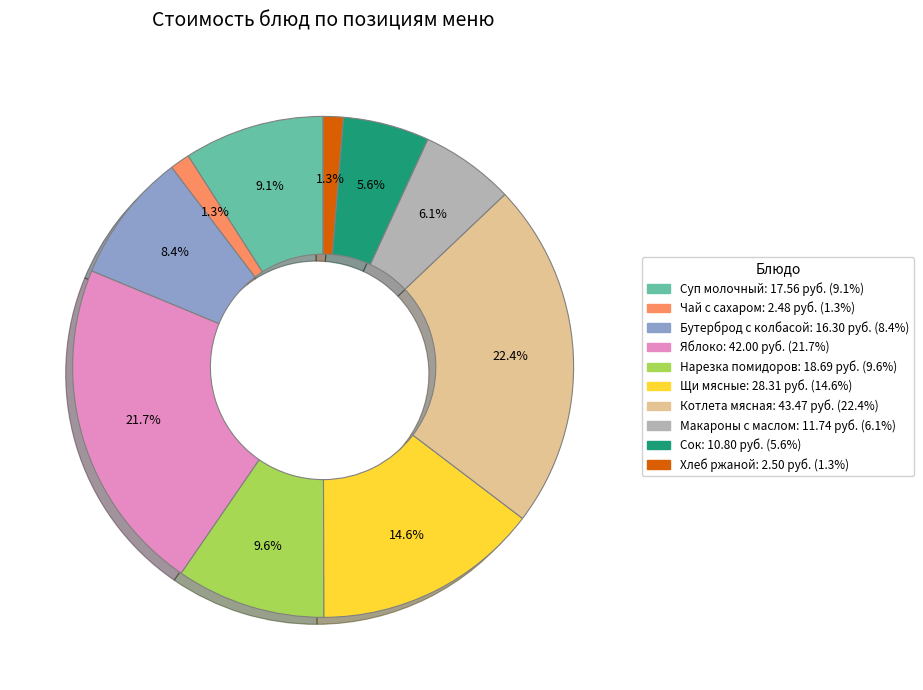

Is there a majority slice in this chart?

No